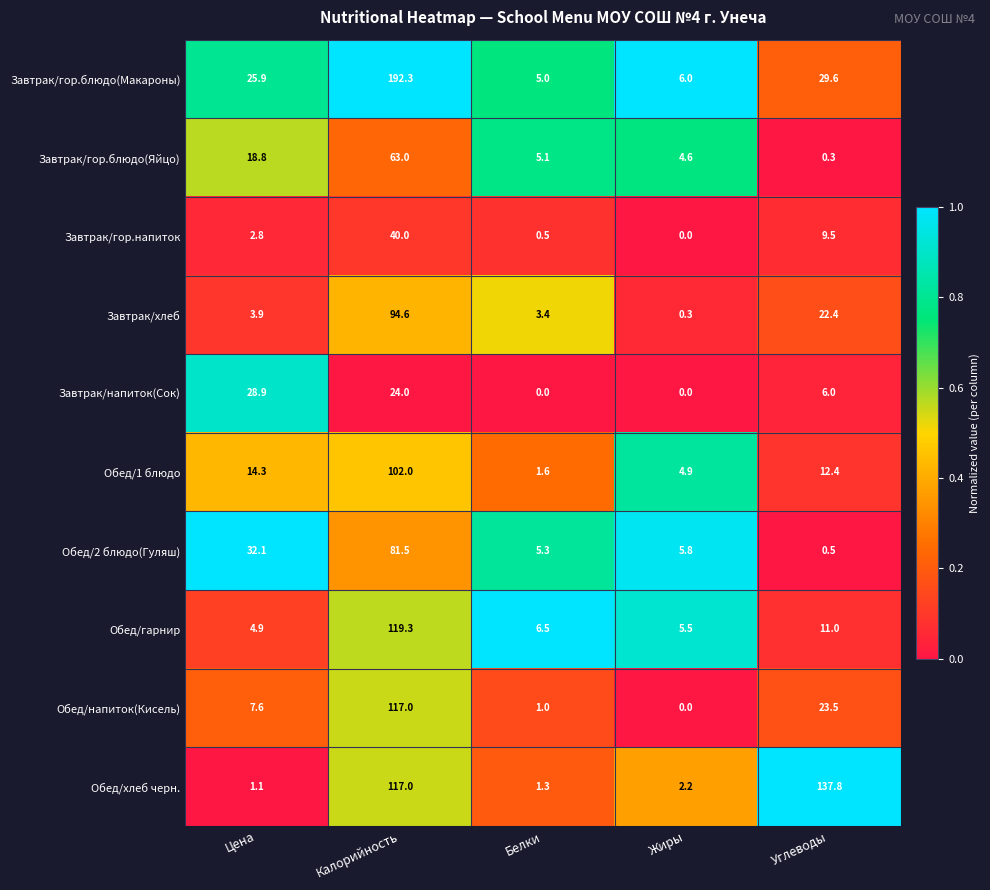

At how many categories does at least one series exceed 0?

5